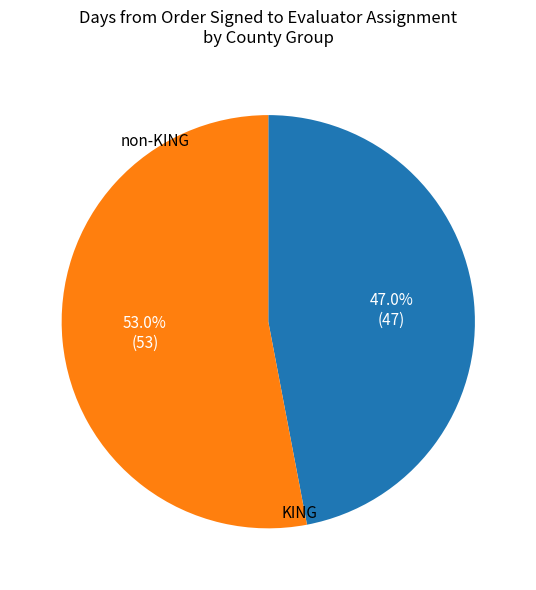

Is there any slice that represents more than half of the pie?

Yes